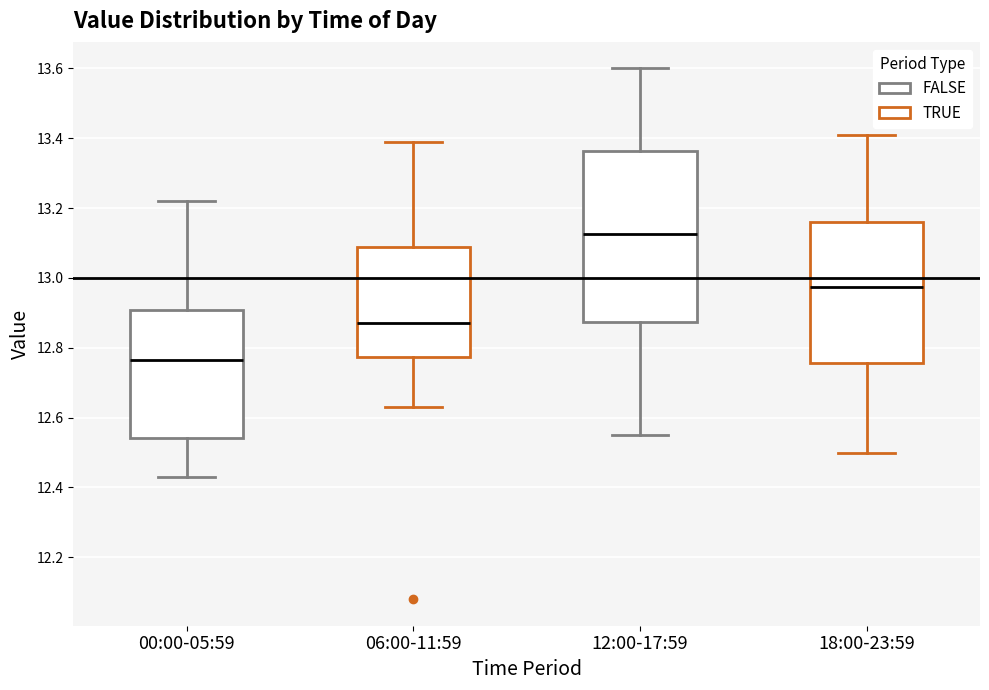

Which box has the highest median line?

12:00-17:59